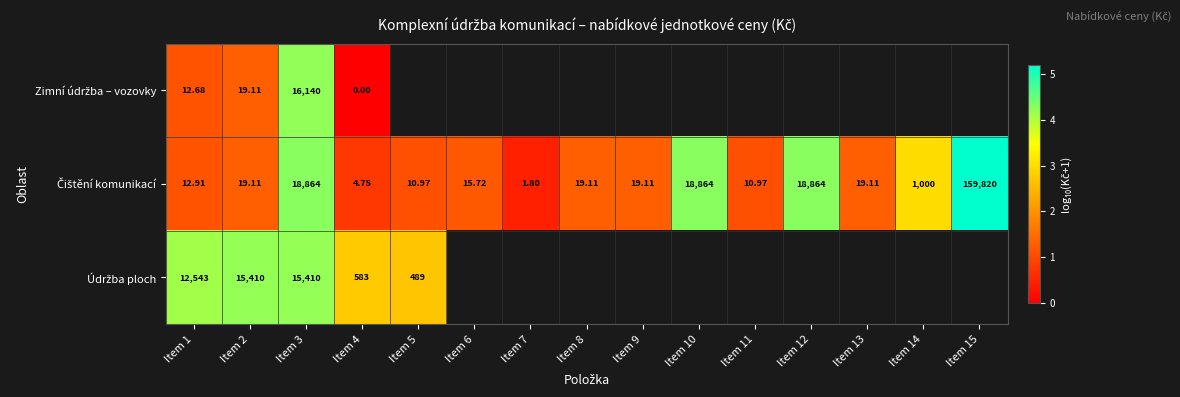

Which label corresponds to the largest value in the chart?

Item 15